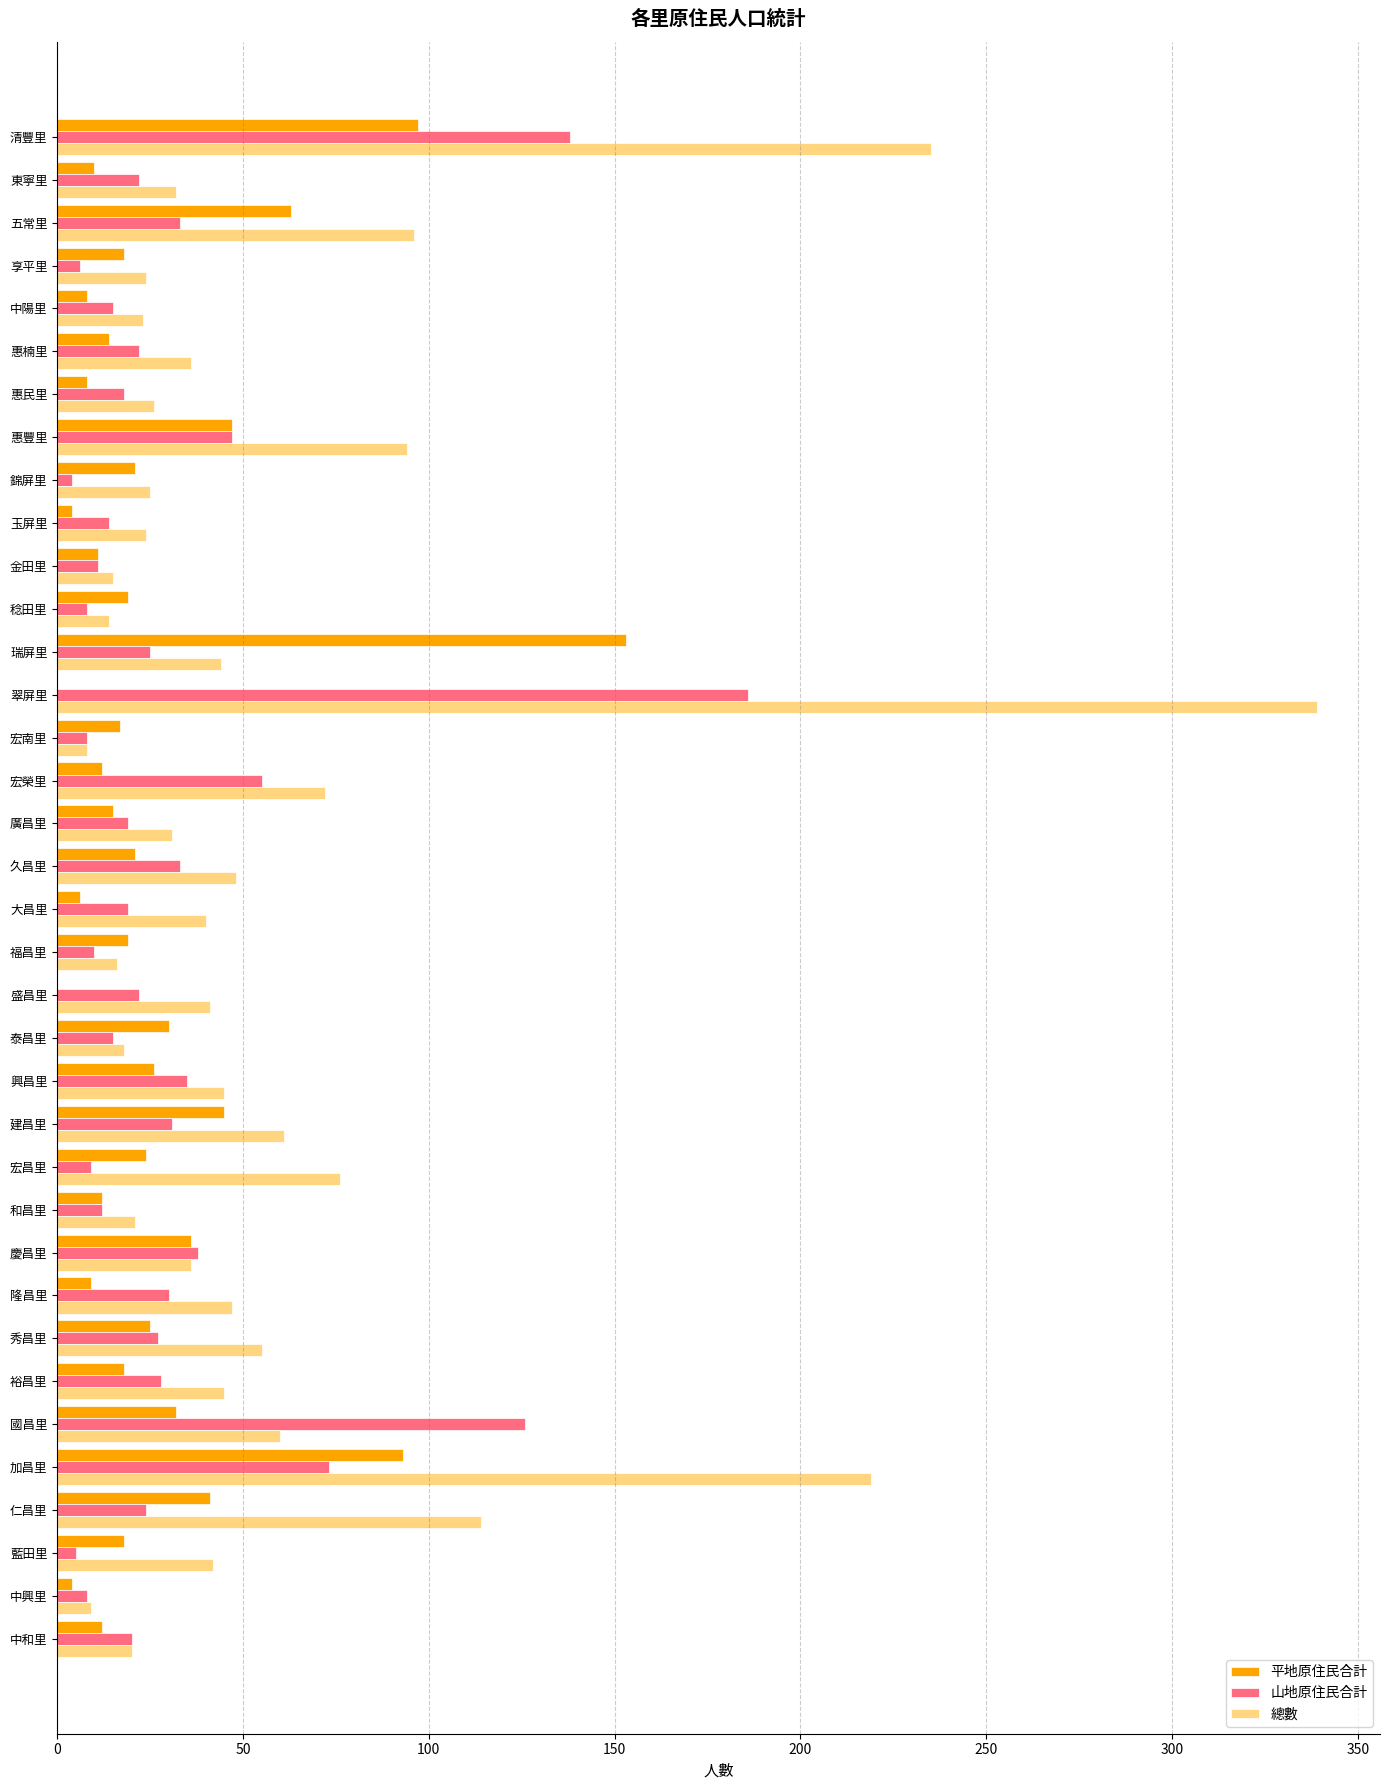

What is the sum of all 山地原住民合計 values?

1196